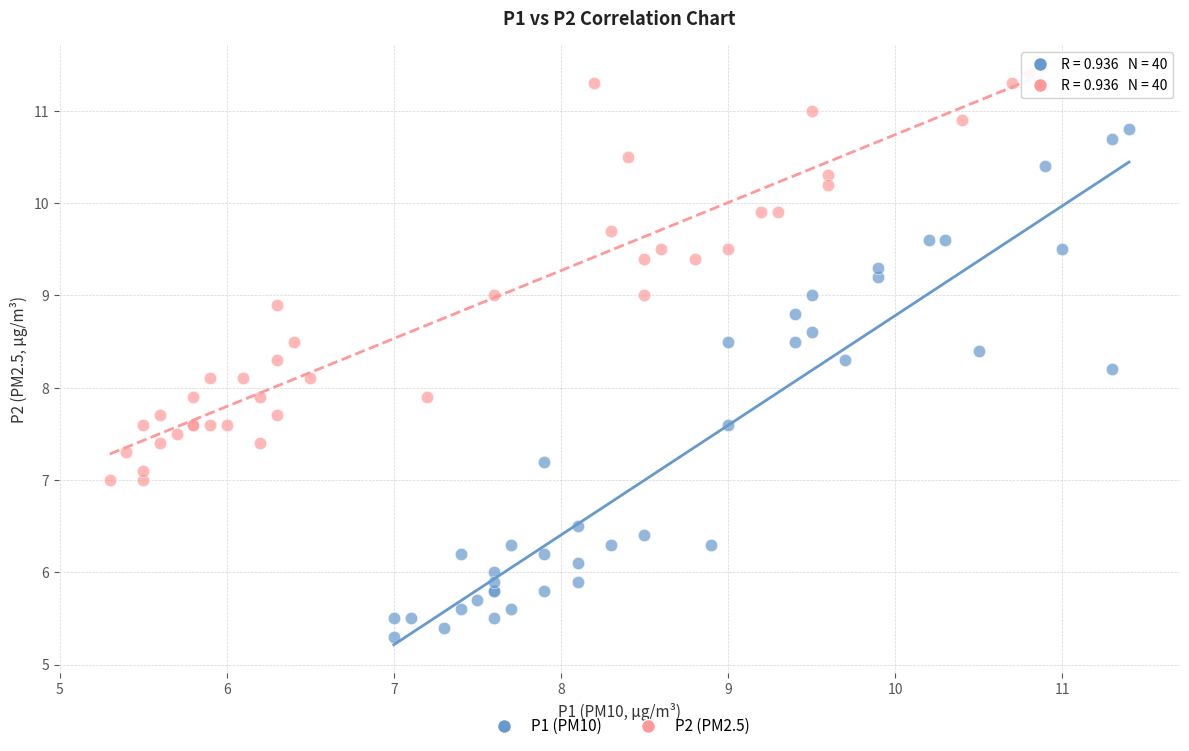

Which series reaches the maximum Y coordinate?

P2 (PM2.5)